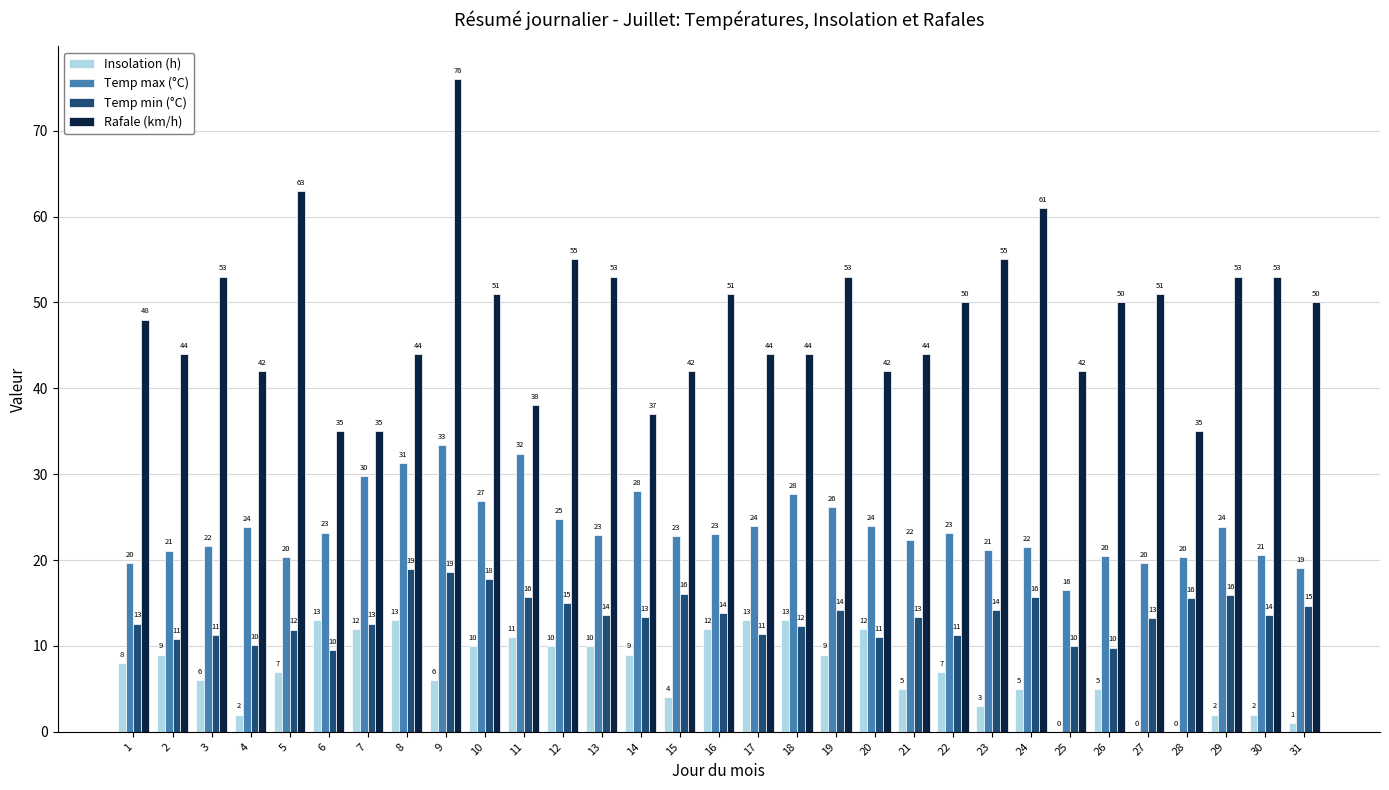

What is the difference between the Rafale (km/h) values at 5 and 31?

13.0